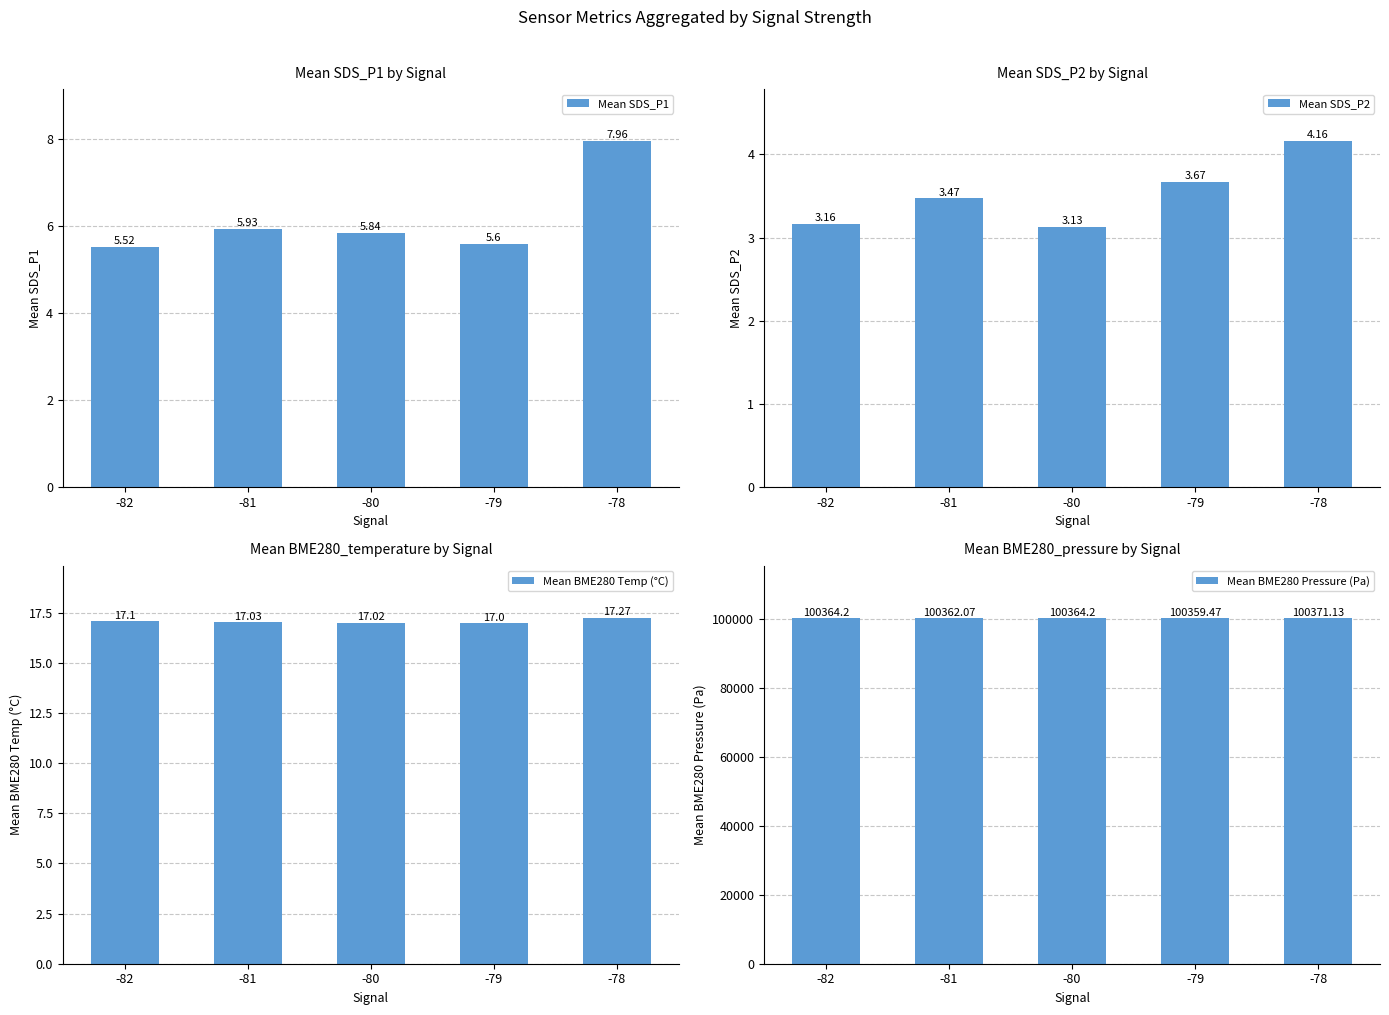

What is the value of the Mean BME280 Temp (°C) bar at the 5th from the left?

17.3